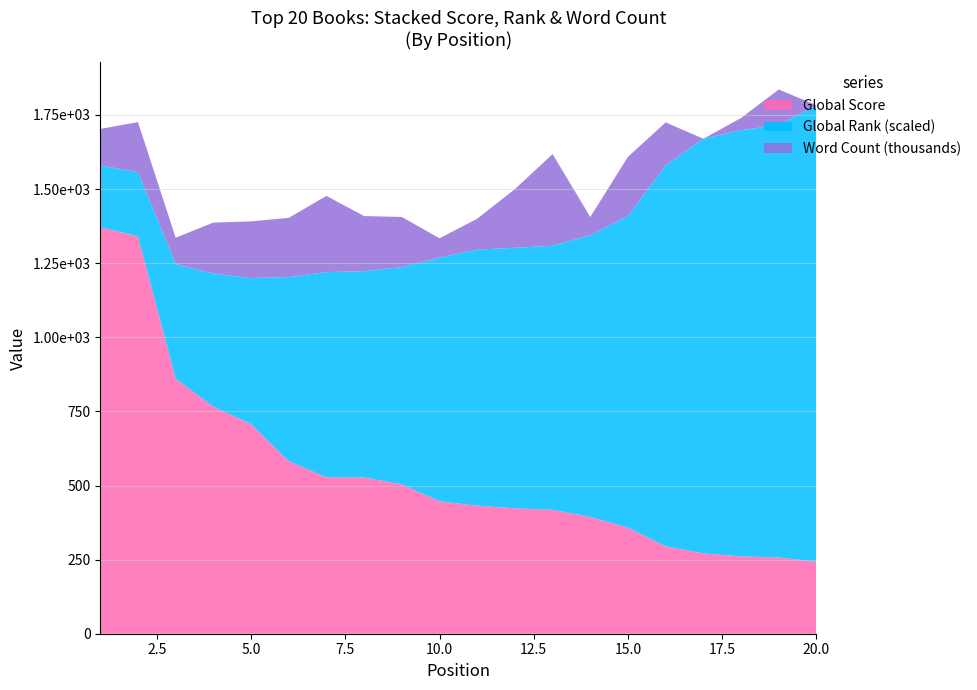

Reading left to right, transcribe all the data shown in this chart.

Global Score: 1=1371	2=1341	3=860	4=766	5=707	6=582	7=528	8=527	9=504	10=447	11=432	12=423	13=418	14=394	15=358	16=295	17=271	18=261	19=257	20=243
Global Rank (scaled): 1=209	2=216	3=387	4=449	5=493	6=621	7=692	8=696	9=733	10=822	11=864	12=879	13=891	14=950	15=1051	16=1285	17=1399	18=1438	19=1459	20=1540
Word Count (thousands): 1=123	2=169	3=89	4=172	5=191	6=200	7=257	8=186	9=169	10=65	11=104	12=198	13=309	14=62	15=200	16=145	17=0	18=41	19=120	20=0